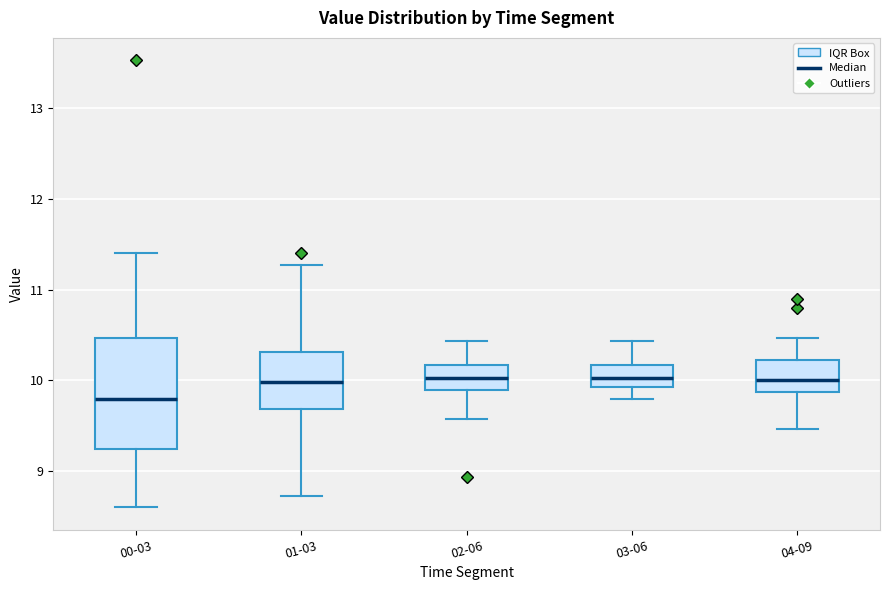

Which box's median line is the lowest?

00-03